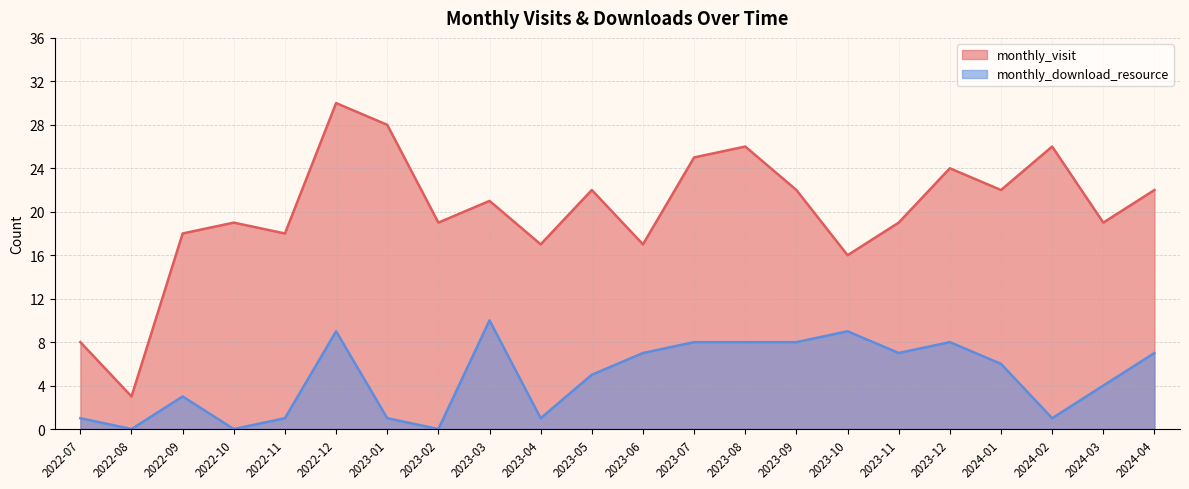

Rank the series by their maximum value, from highest to lowest.

monthly_visit, monthly_download_resource